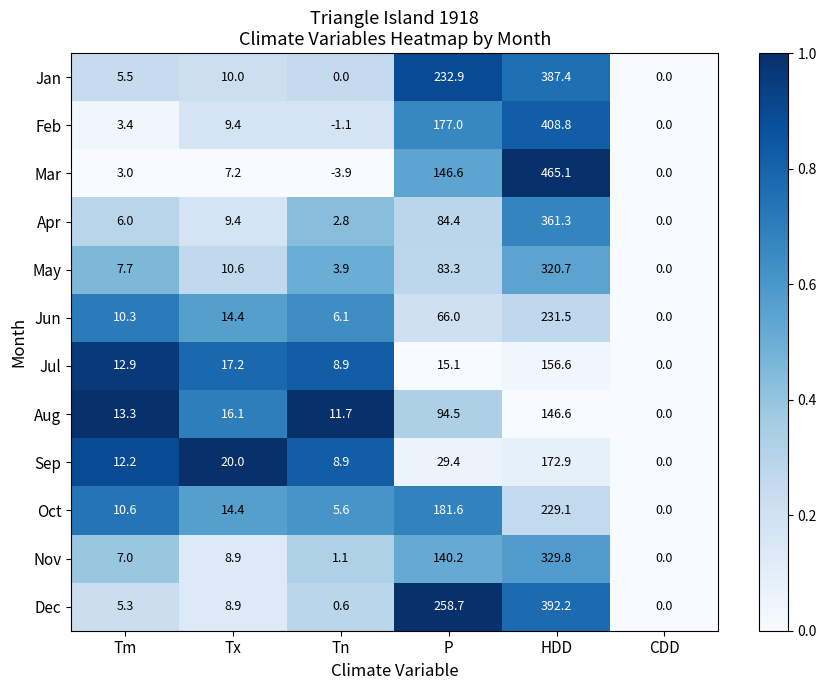

Where does the Jun series first go above 14?

Tx